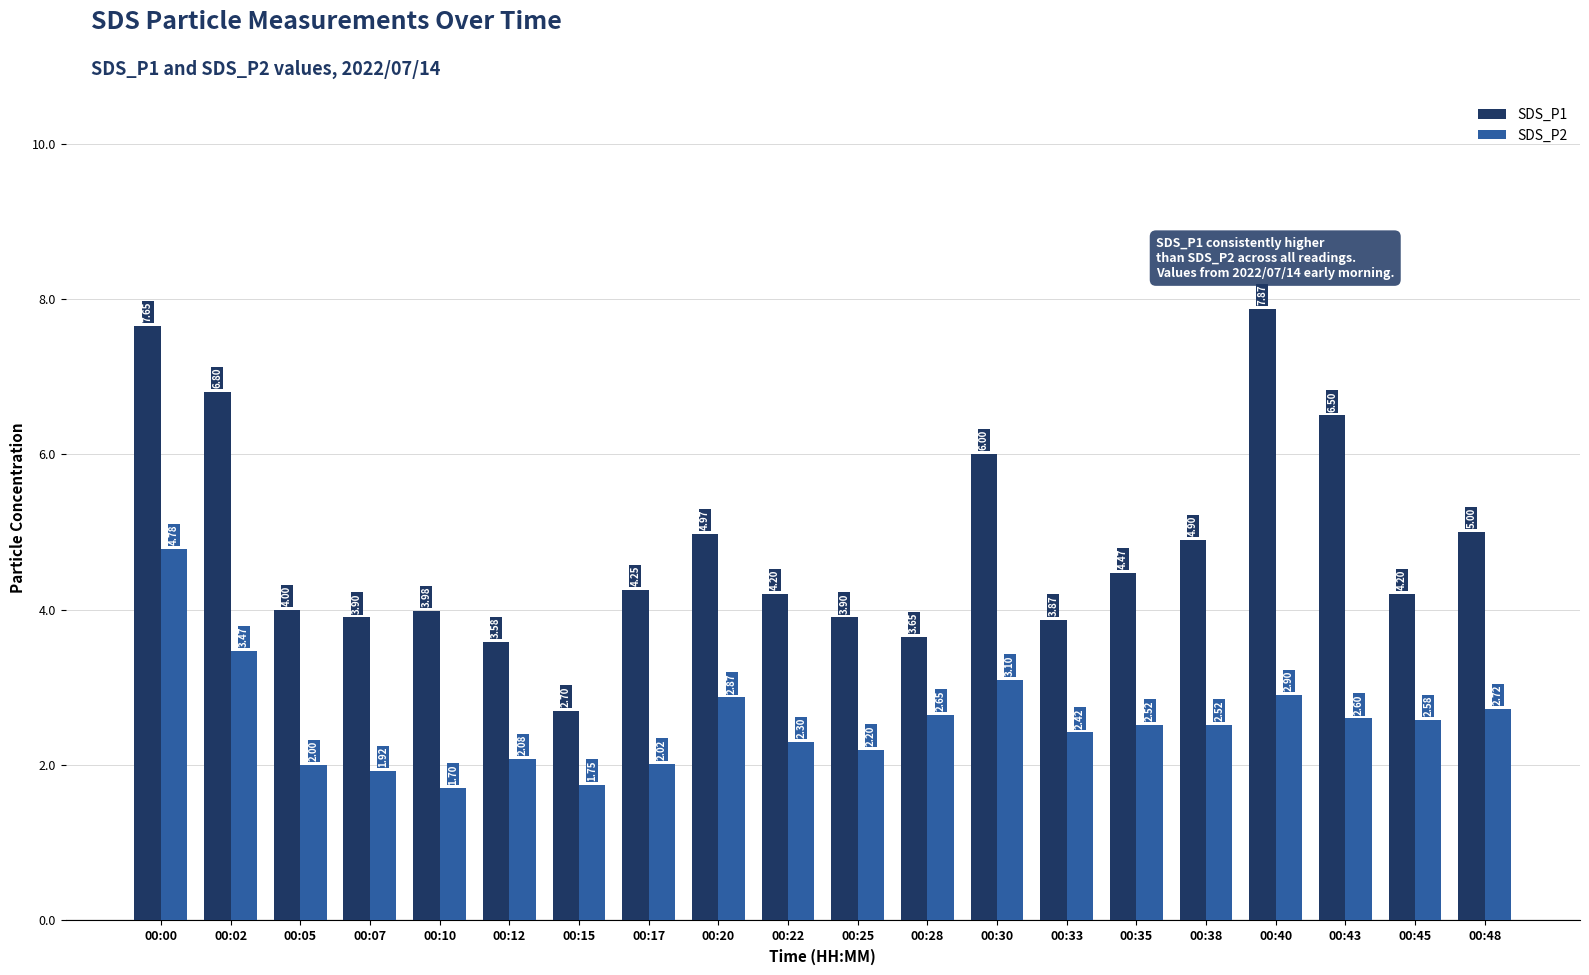

What is the average value of the SDS_P1 series?

4.8